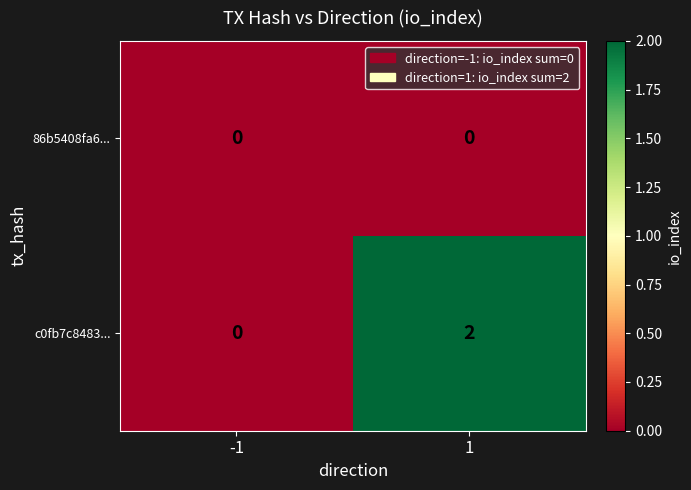

Which series has the largest total across all categories?

c0fb7c8483...